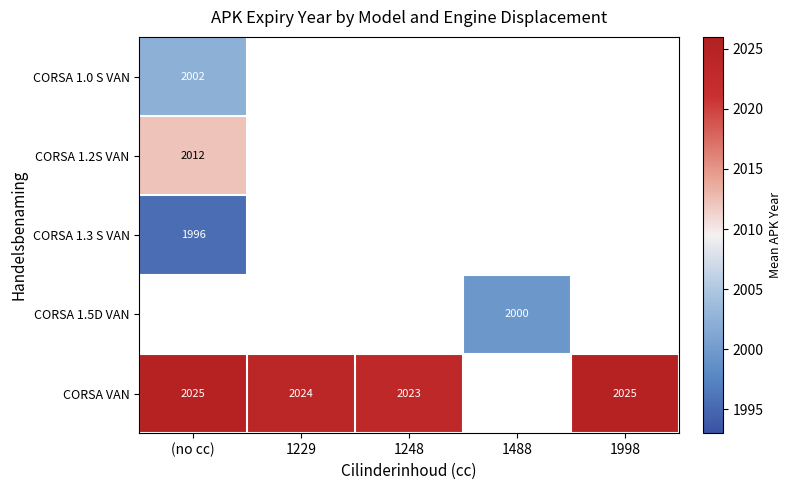

What is the greatest value displayed?

2025.0